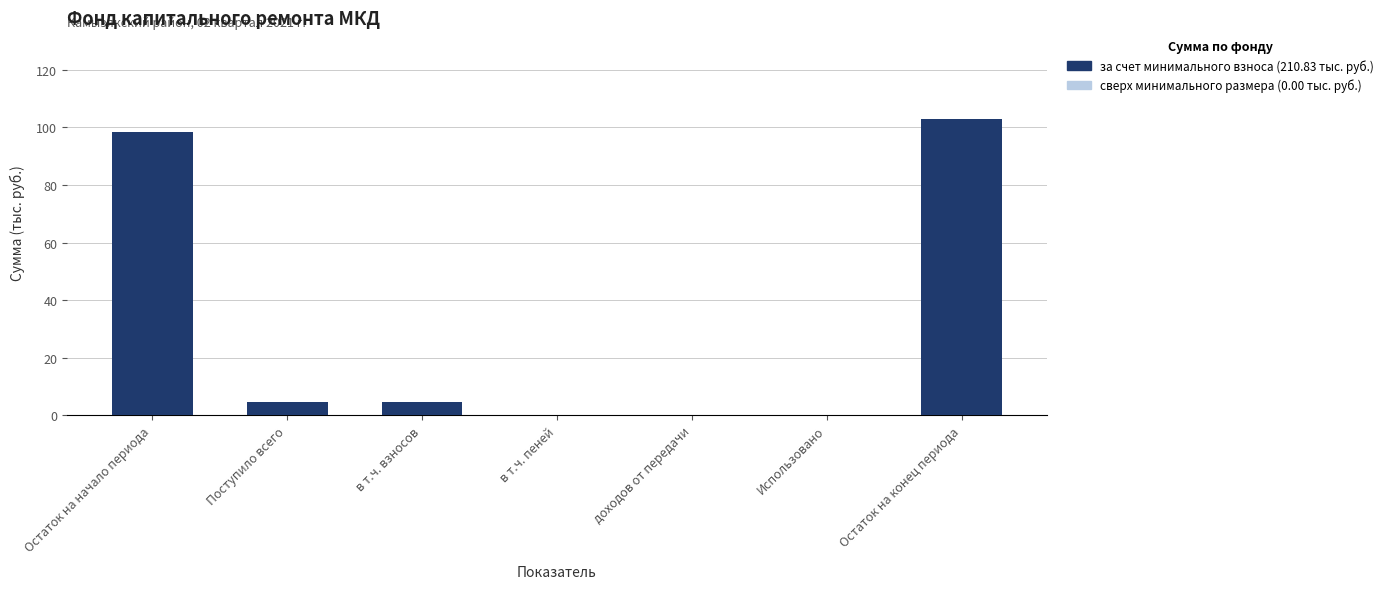

Reading left to right, what are all the values shown in this chart?

Остаток на начало периода=98.5	Поступило всего=4.6	в т.ч. взносов=4.6	в т.ч. пеней=0.0	доходов от передачи=0.0	Использовано=0.0	Остаток на конец периода=103.1